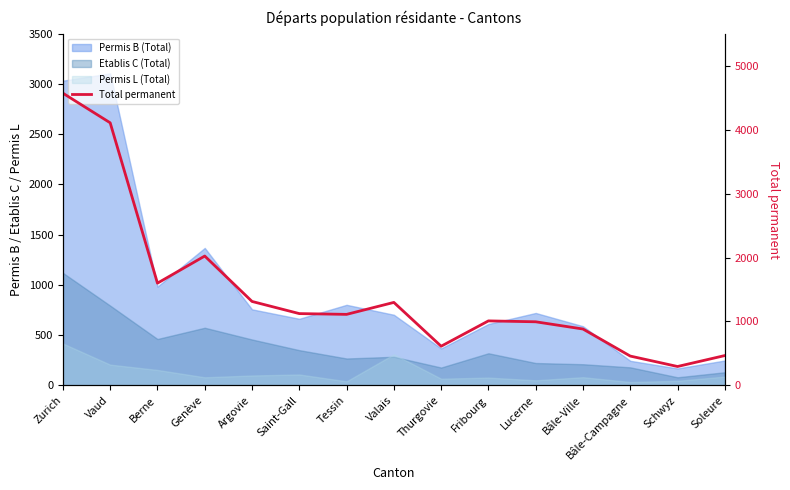

True or false: the data shows 1599 at Berne.

True